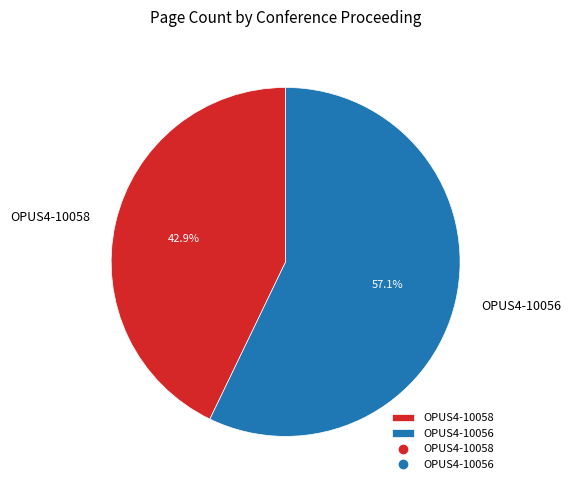

How many segments does this pie chart have?

2